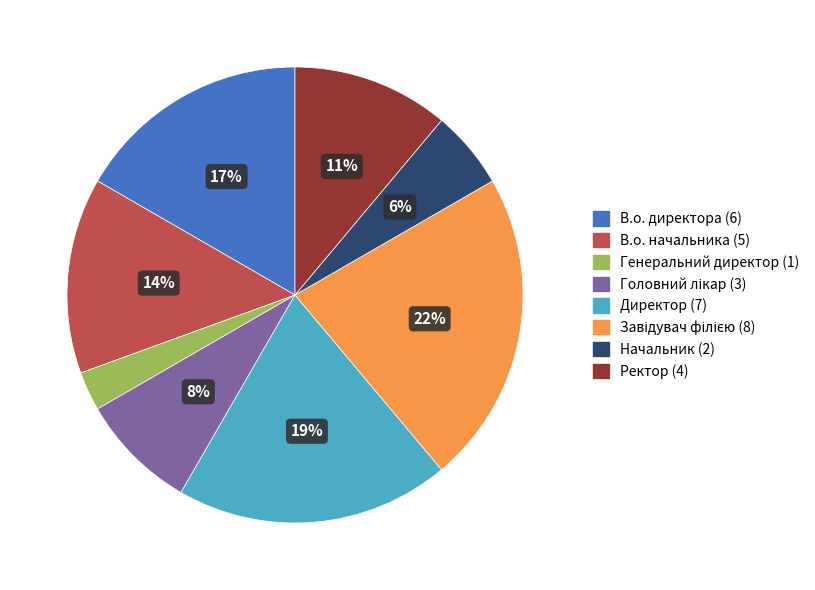

True or false: В.о. директора accounts for 31% of the total.

False